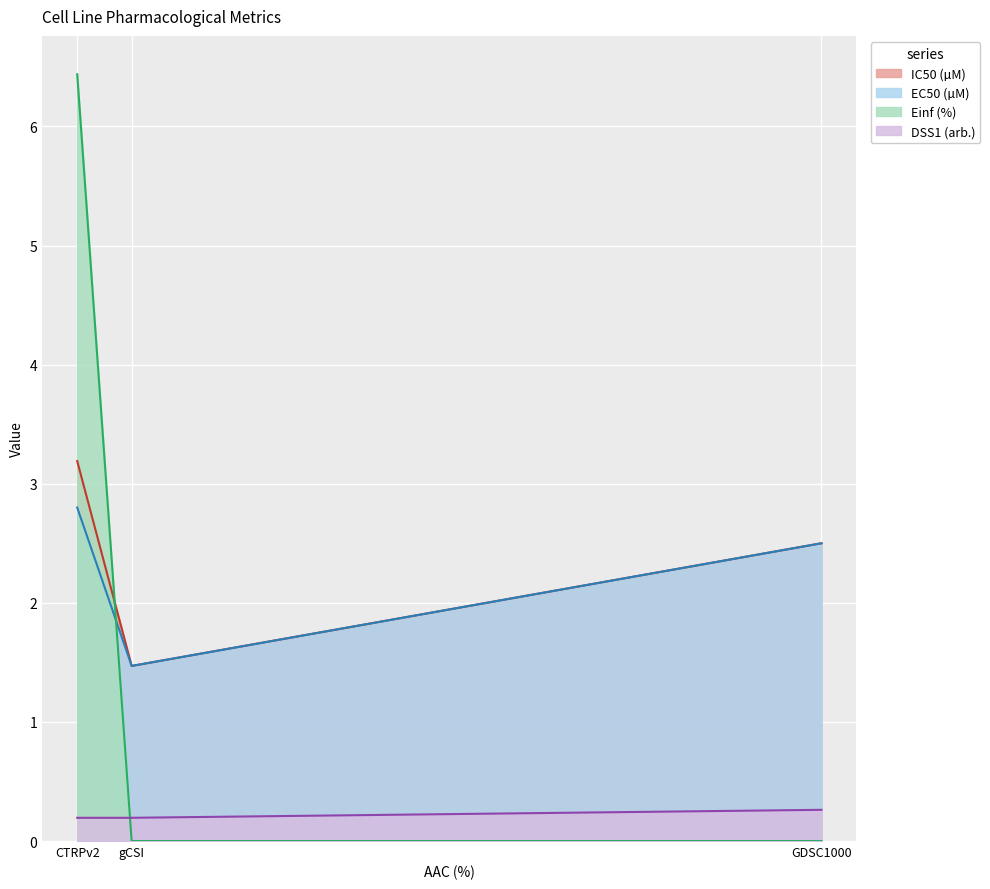

True or false: DSS1 (arb.) has a value of 4.2 at CTRPv2.

False